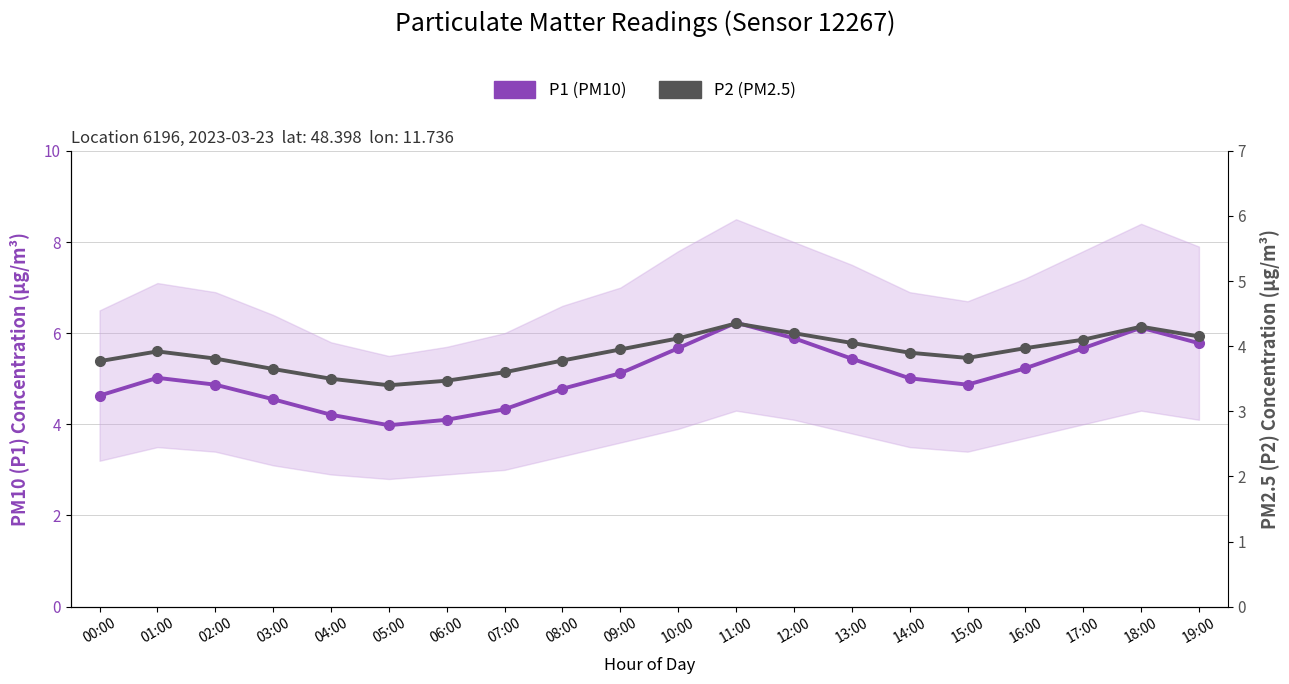

At 08:00, list the series in order from largest to smallest.

P1 (PM10), P2 (PM2.5)